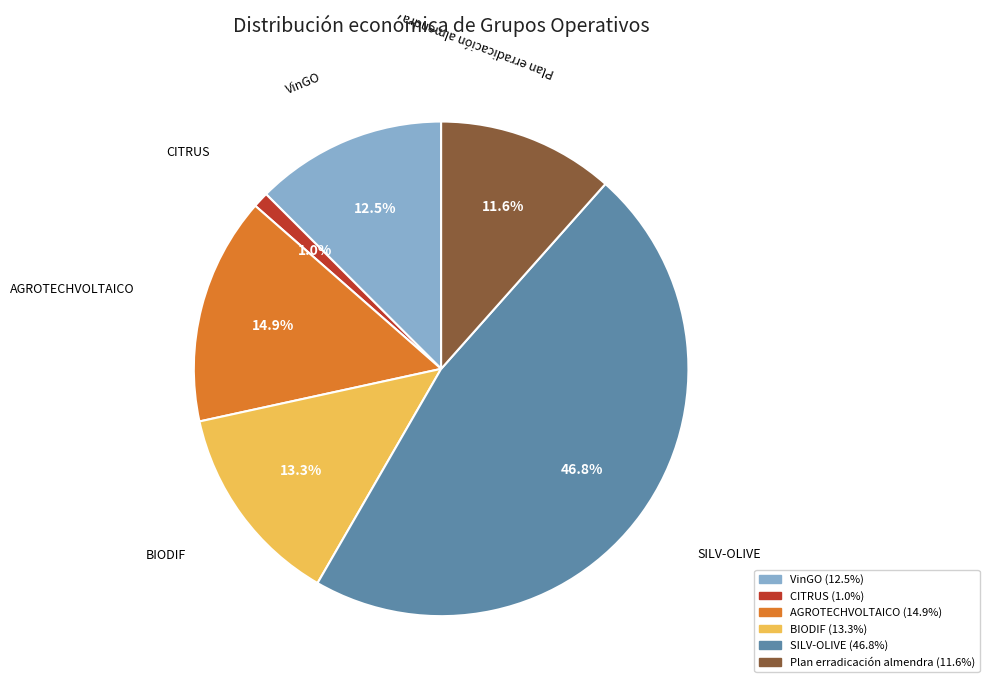

To the nearest percent, what is the average slice percentage?

17%